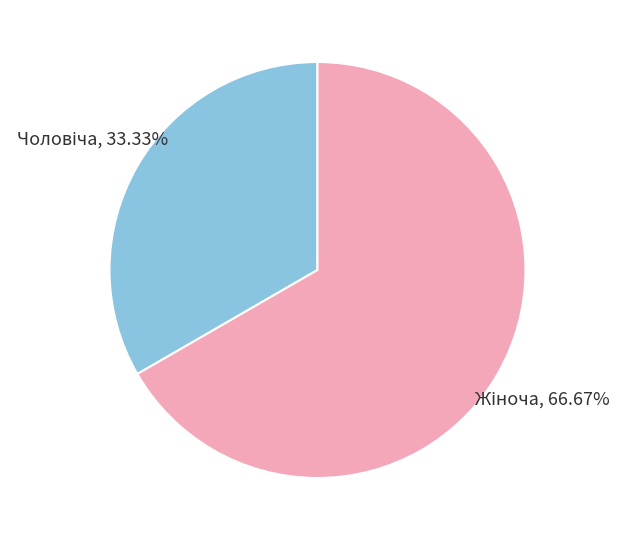

Does any single category account for the majority?

Yes